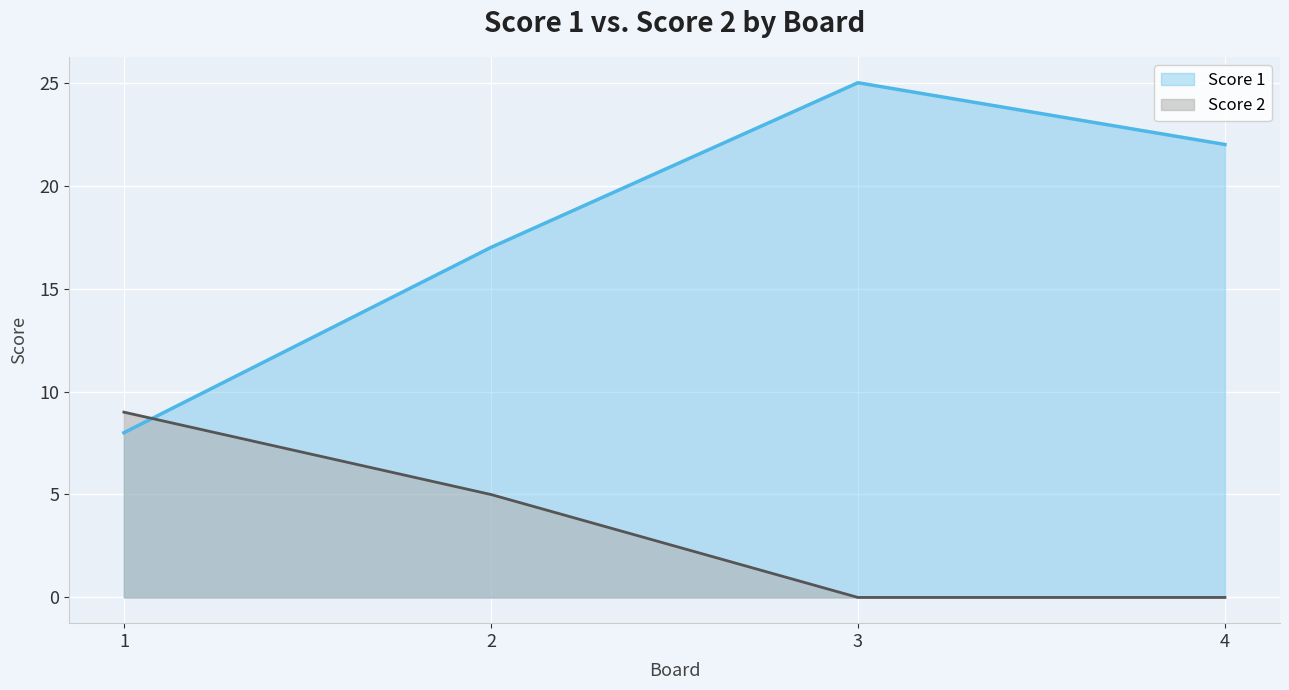

Rank the series at 3 from lowest to highest value.

Score 2, Score 1